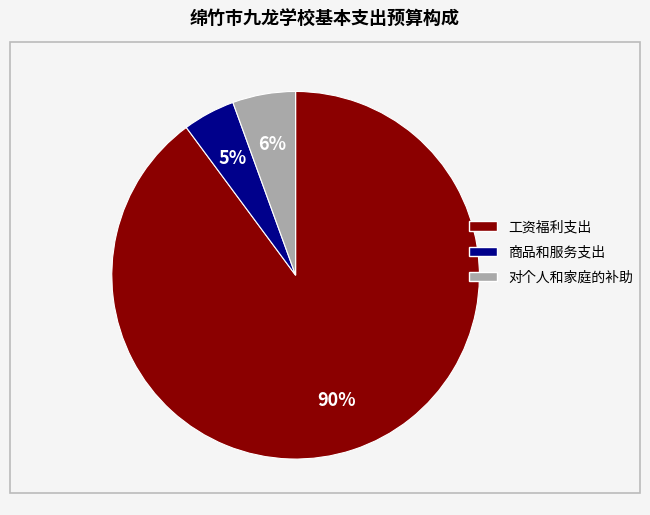

Is the sum of 对个人和家庭的补助 and 工资福利支出 greater than half?

Yes